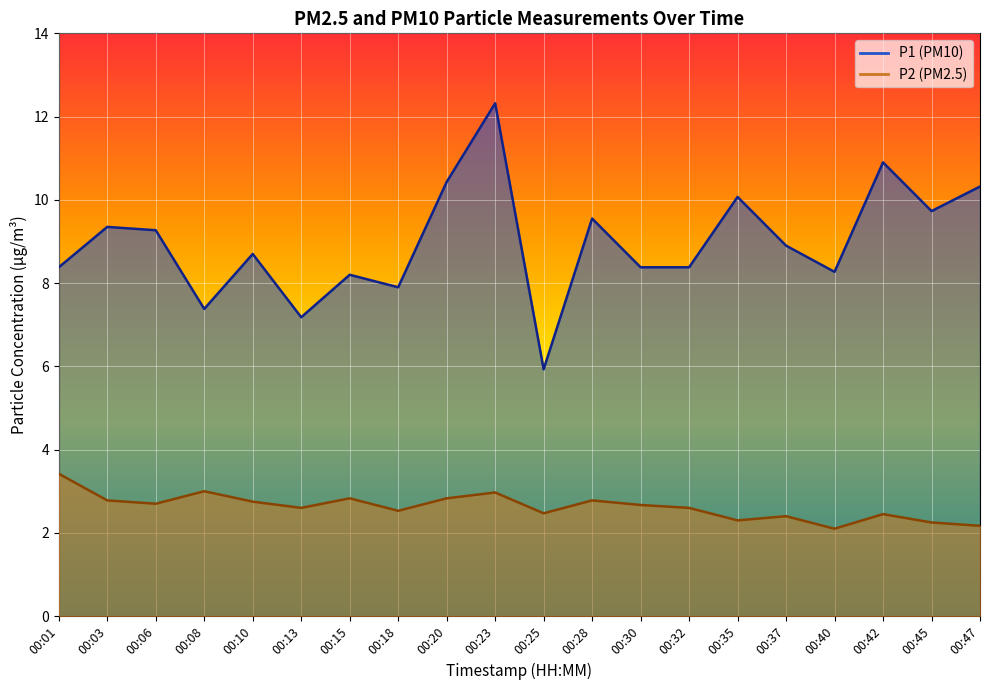

Which series has the largest total across all categories?

P1